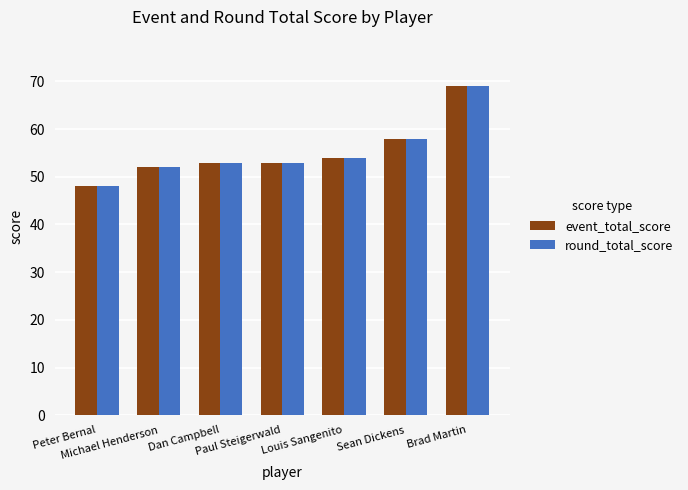

How many bars are there in each group?

2